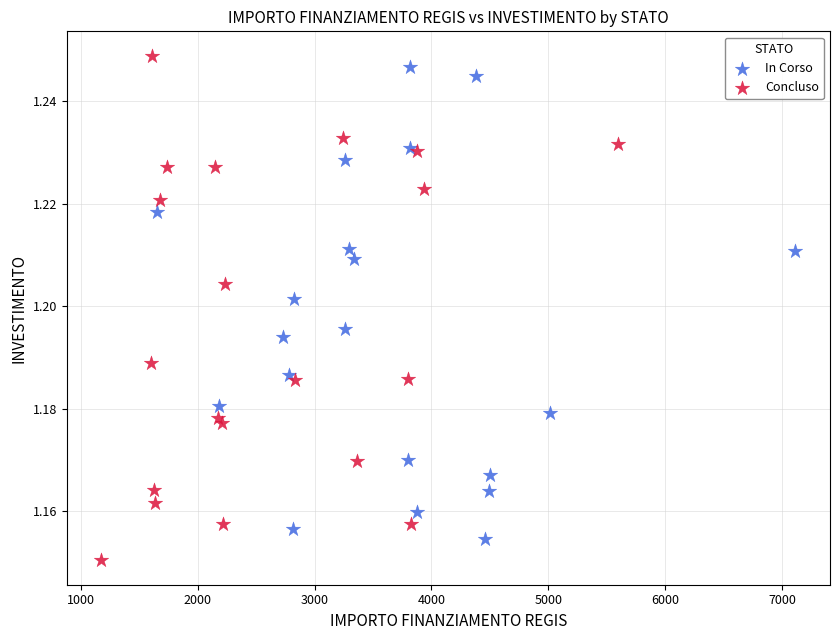

What are all the series names shown in the legend?

In Corso, Concluso